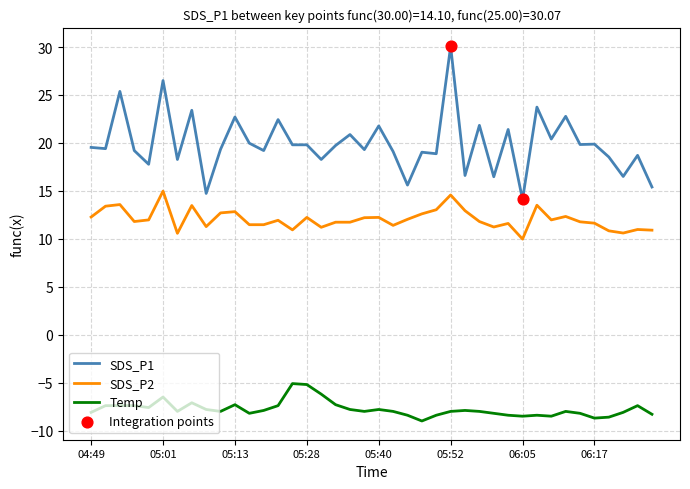

Which series has the largest total across all categories?

SDS_P1